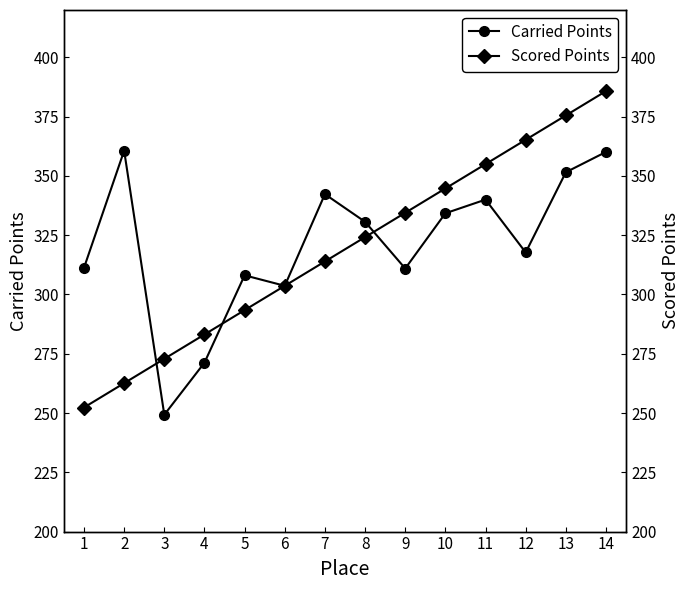

At which category does Carried Points reach its first local peak?

2